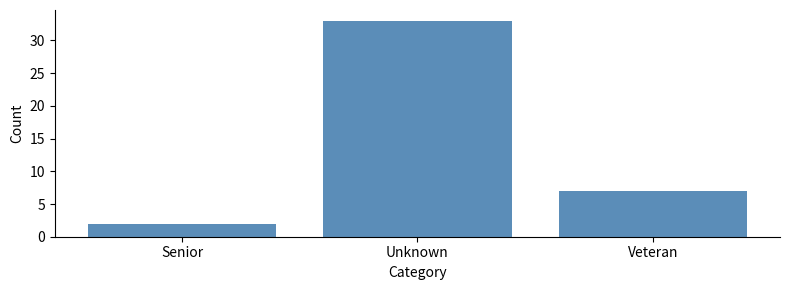

Reading right to left, list all the values displayed in this chart.

7	33	2